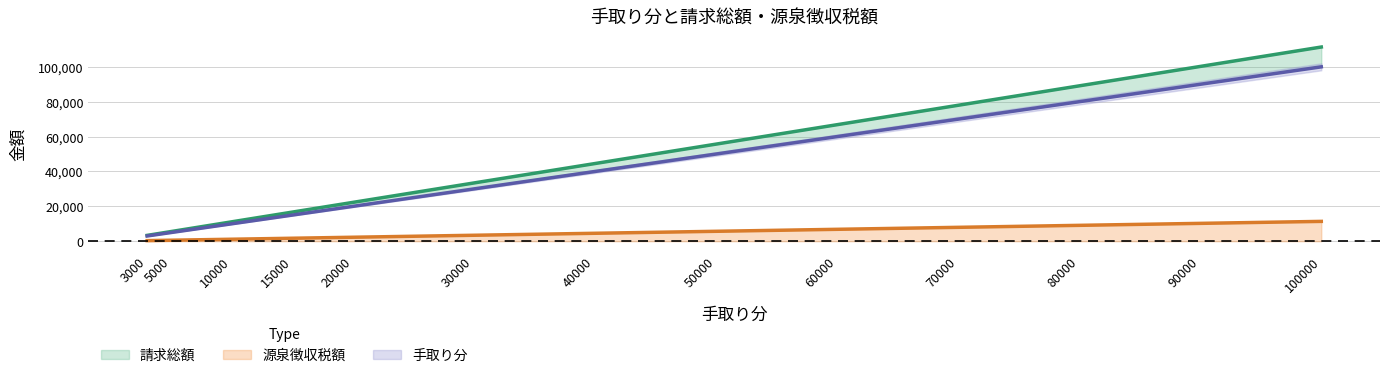

True or false: 請求総額 and 源泉徴収税額 cross at least once.

False